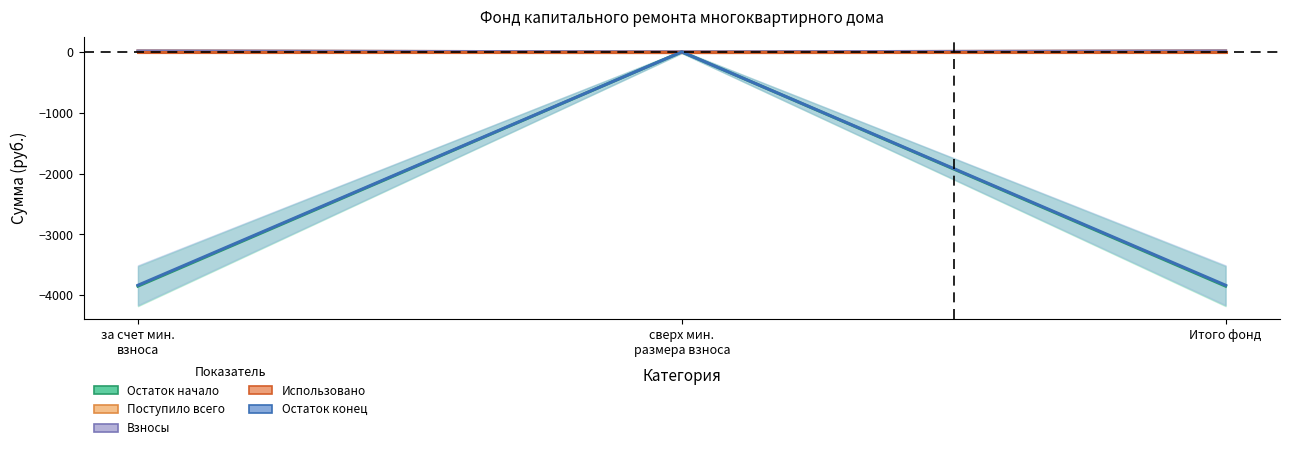

Does the chart have visible grid lines?

No